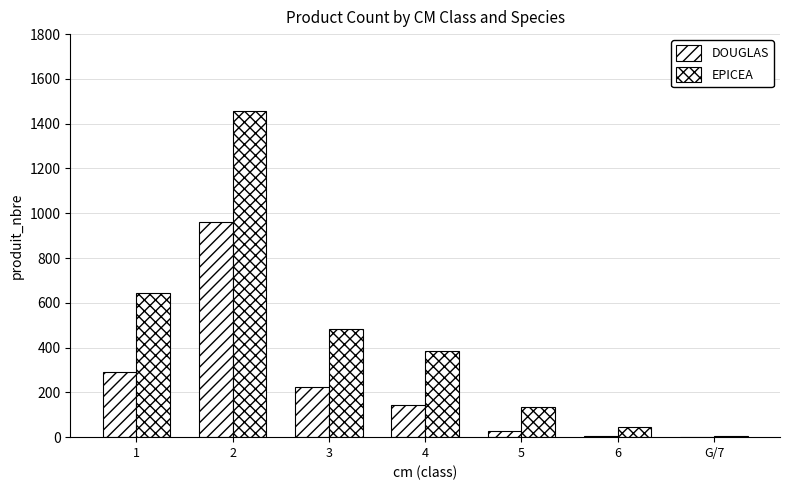

At which category does the chart reach its minimum across all series?

G/7